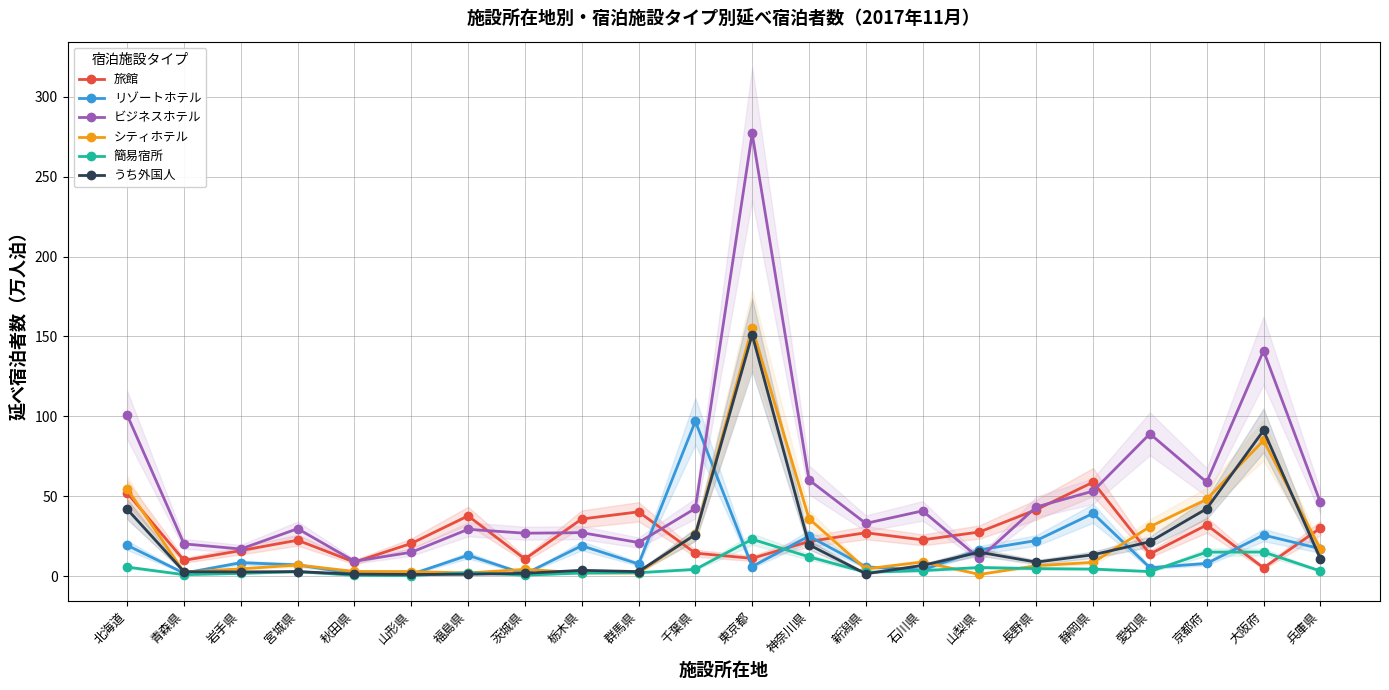

Reading left to right, extract all data points from this chart.

旅館: 52.1	9.9	16.0	22.5	8.8	20.5	37.7	10.8	35.8	40.3	14.4	11.1	21.7	27.2	22.7	27.6	41.6	58.8	13.8	32.0	5.2	30.1
リゾートホテル: 19.3	1.9	8.4	7.0	1.6	1.2	13.0	1.4	19.0	7.6	96.9	6.0	25.1	5.8	3.8	16.5	22.3	39.3	5.3	8.0	25.7	17.2
ビジネスホテル: 100.8	20.2	17.0	29.7	9.3	14.9	29.3	26.9	27.2	21.0	42.4	277.0	60.2	33.0	40.9	11.1	43.3	53.2	89.1	58.8	141.1	46.2
シティホテル: 54.6	2.5	4.6	7.0	2.9	2.9	2.0	4.3	2.0	2.0	26.1	155.6	36.0	4.5	8.9	1.1	6.6	8.6	30.9	48.1	84.9	17.2
簡易宿所: 5.7	0.9	1.7	2.8	0.5	0.3	2.2	0.6	2.0	2.2	4.3	23.1	12.1	2.4	3.5	5.4	4.7	4.4	2.9	15.0	15.1	3.2
うち外国人: 41.9	2.8	2.6	2.9	1.2	1.1	1.2	1.8	3.6	2.9	26.0	151.1	19.7	1.5	6.7	15.0	8.8	13.4	21.5	42.2	91.2	11.0